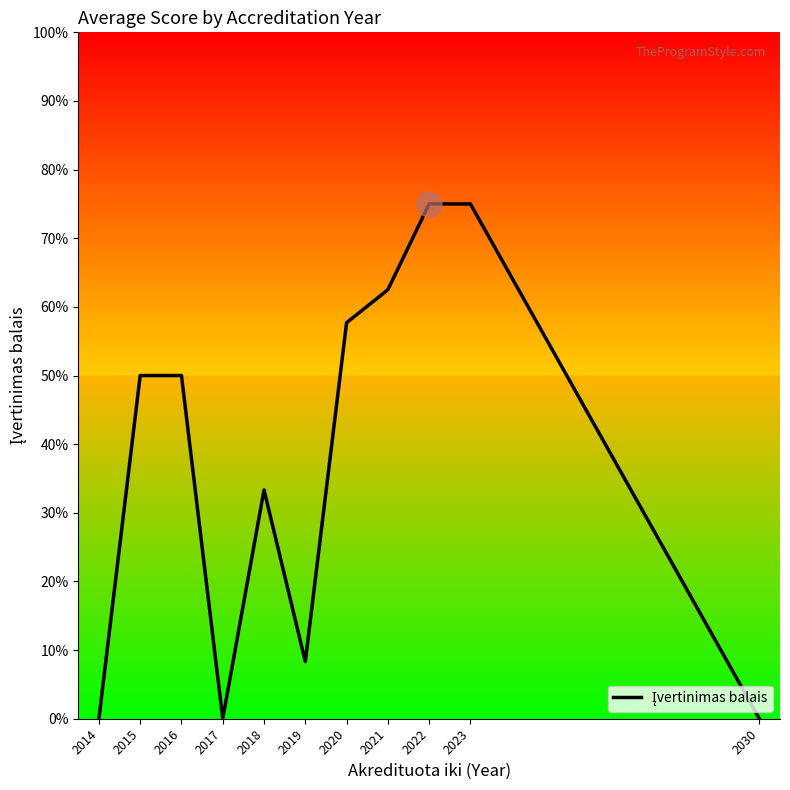

Reading left to right, what are all the values shown in this chart?

0.0	50.0	50.0	0.0	33.3	8.3	57.7	62.5	75.0	75.0	0.0